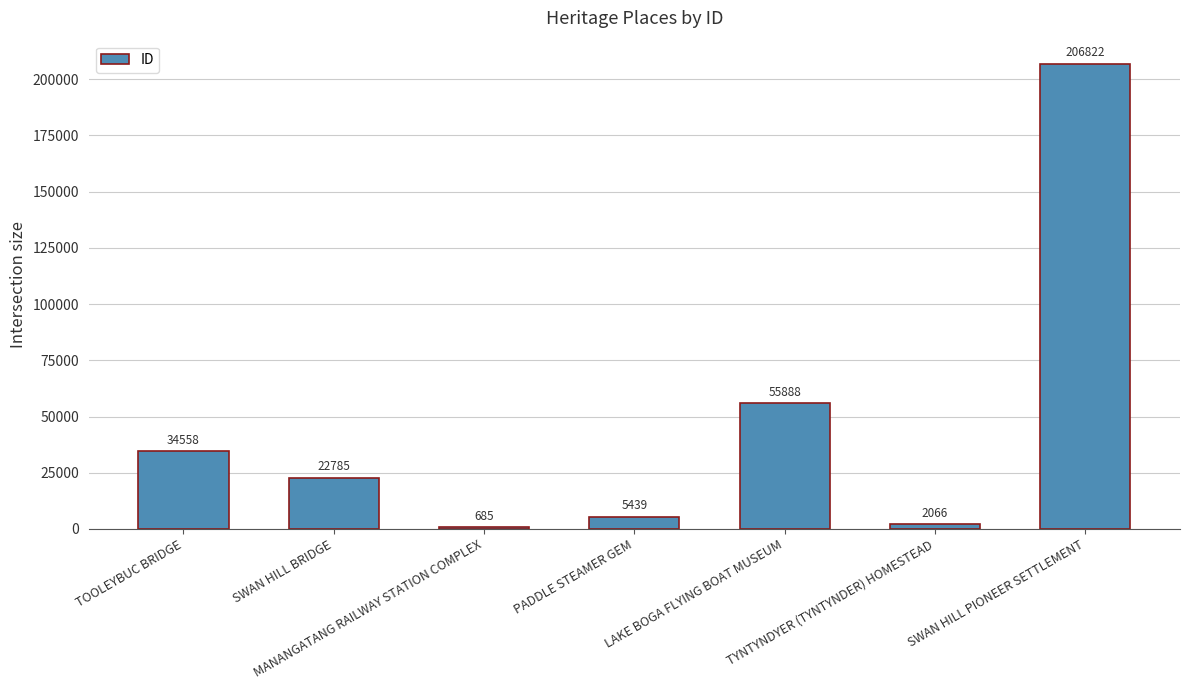

Reading left to right, list all the values displayed in this chart.

34558	22785	685	5439	55888	2066	206822